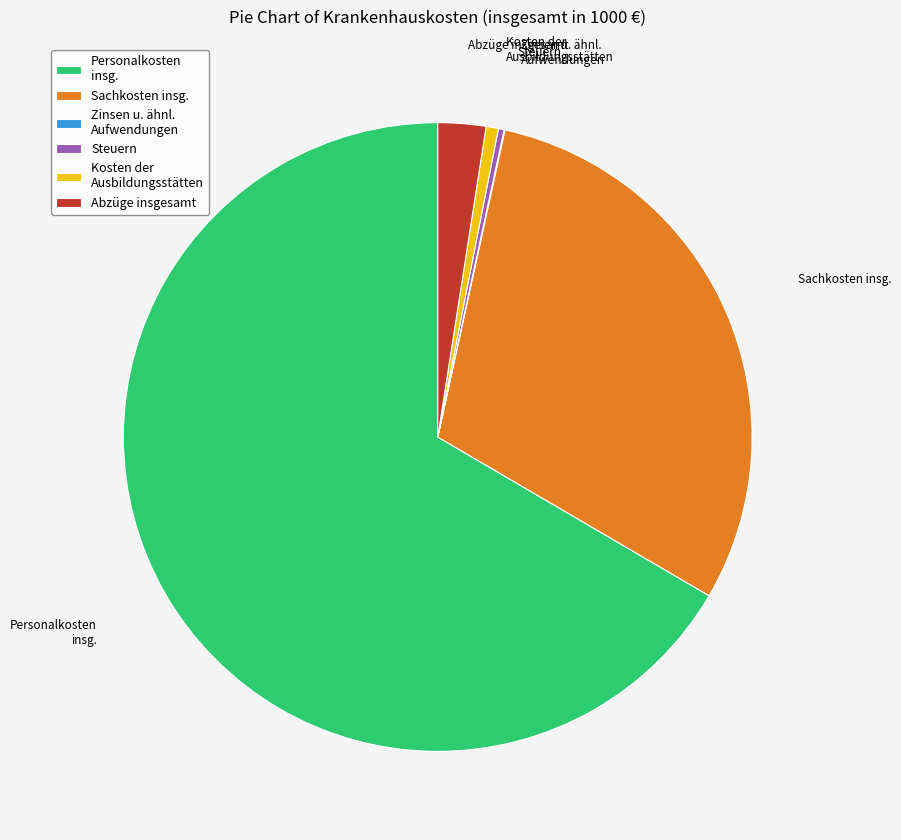

Which has a higher value, Steuern or Personalkosten insg.?

Personalkosten insg.